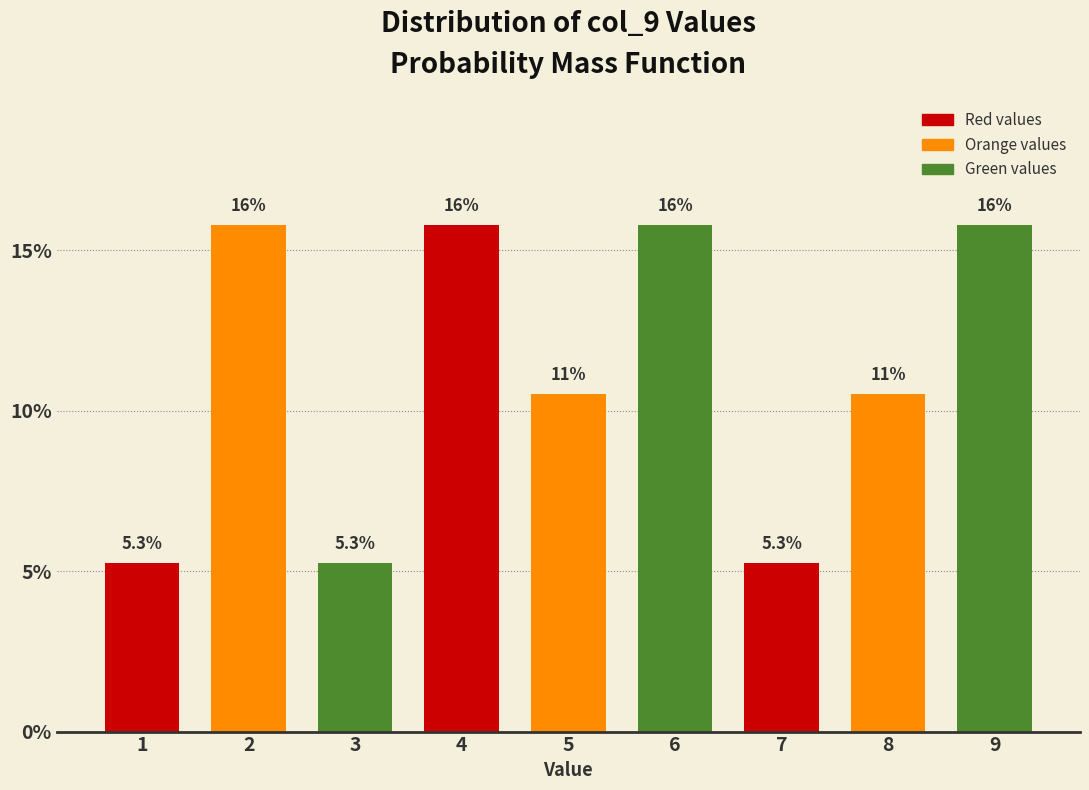

Does the chart contain any negative values?

No